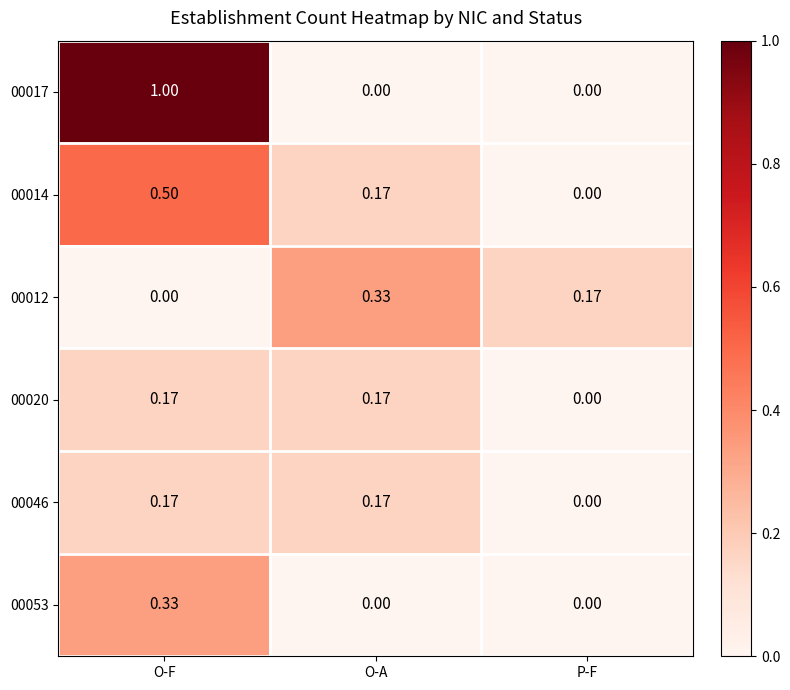

Is the value of 00020 at O-A greater than the value of 00017 at O-F?

No